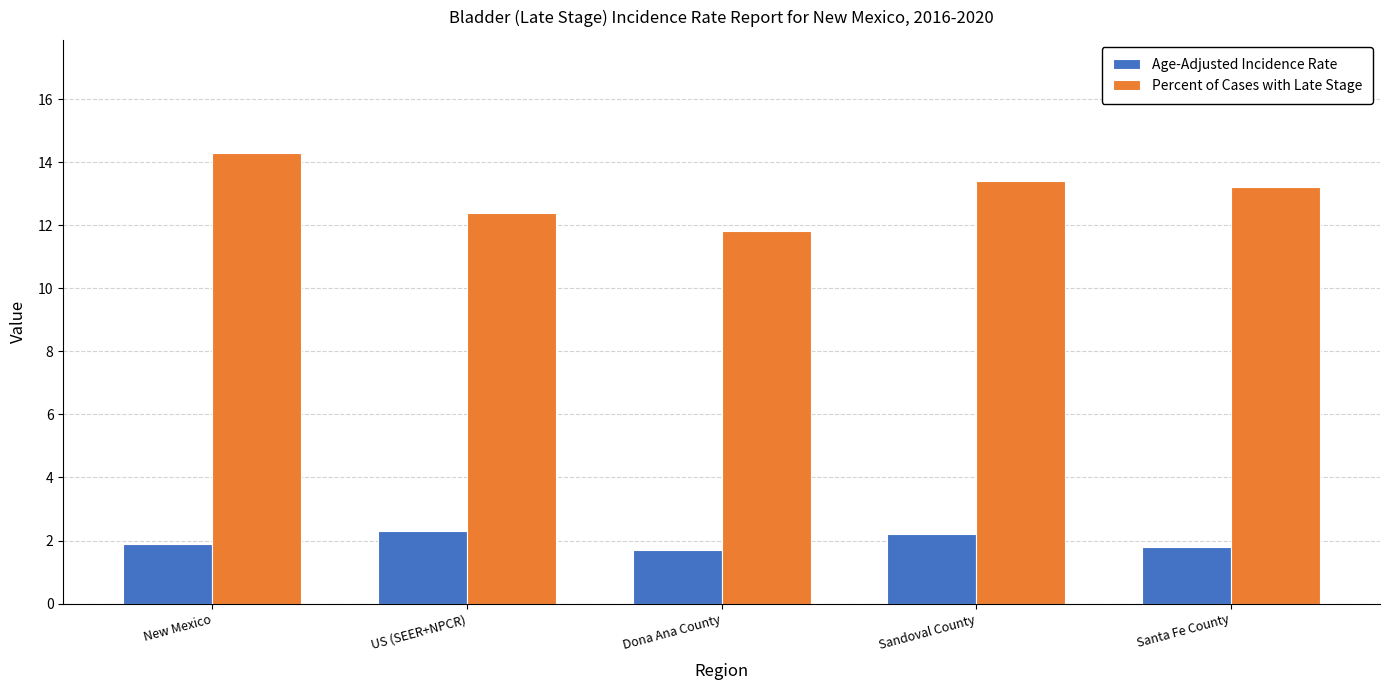

What is the label of the 2nd bar from the right?

Sandoval County